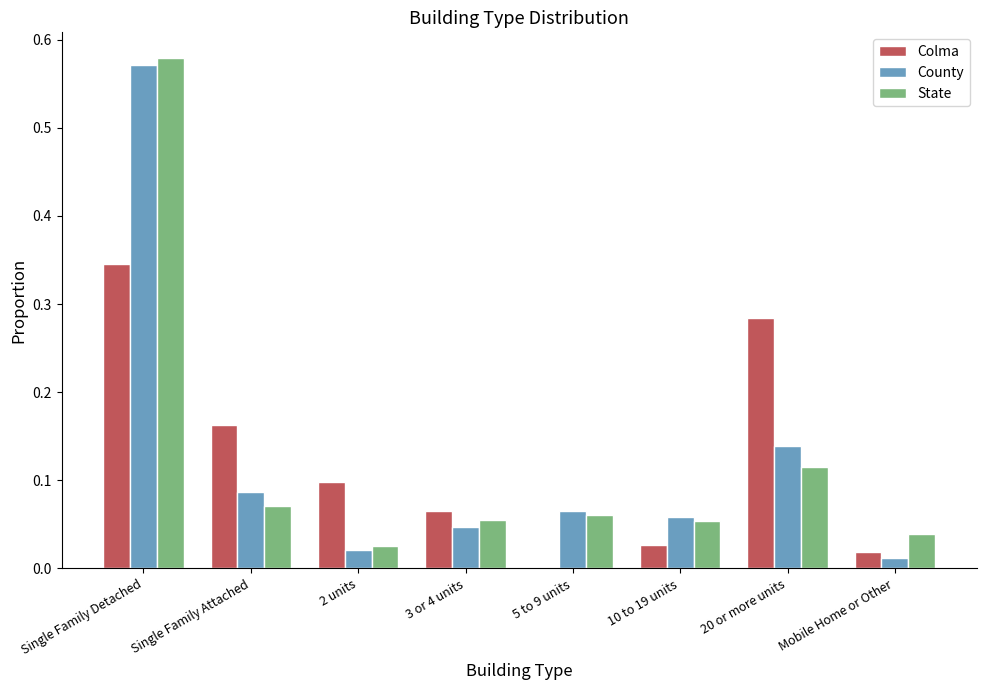

What is the sum of all Colma values?

1.0